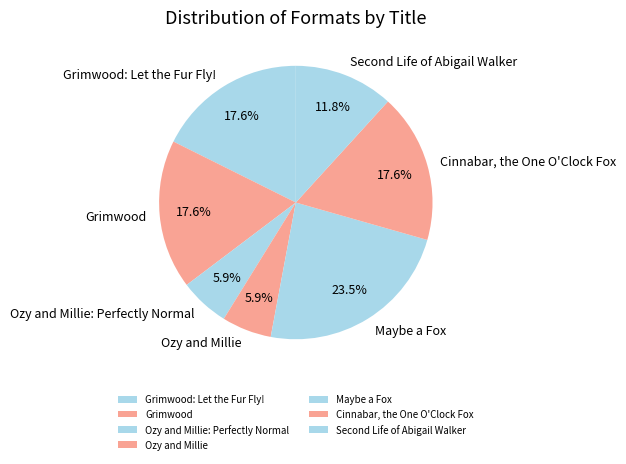

Which category has the biggest portion of the pie?

Maybe a Fox